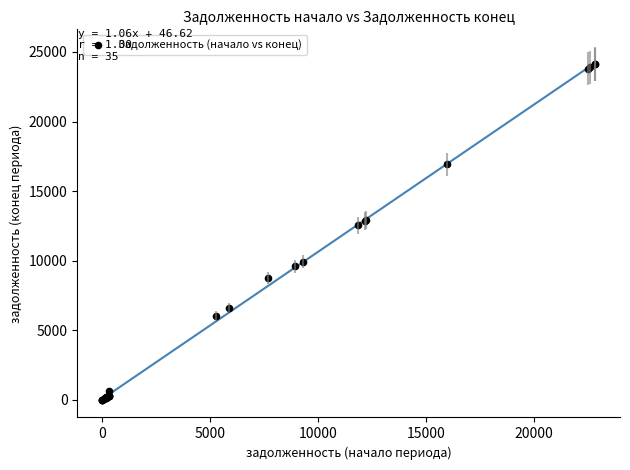

What Y value in the scatter plot is closest to 12075?

12530.4